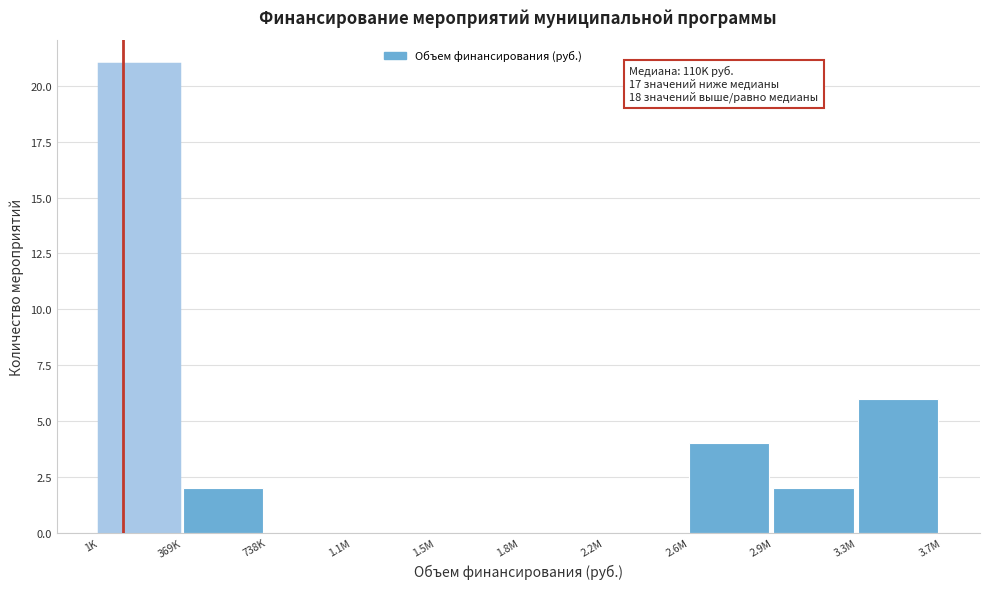

Reading right to left, extract all data points from this chart.

3.3M=6	2.9M=2	2.6M=4	2.2M=0	1.8M=0	1.5M=0	1.1M=0	738K=0	369K=2	1K=21